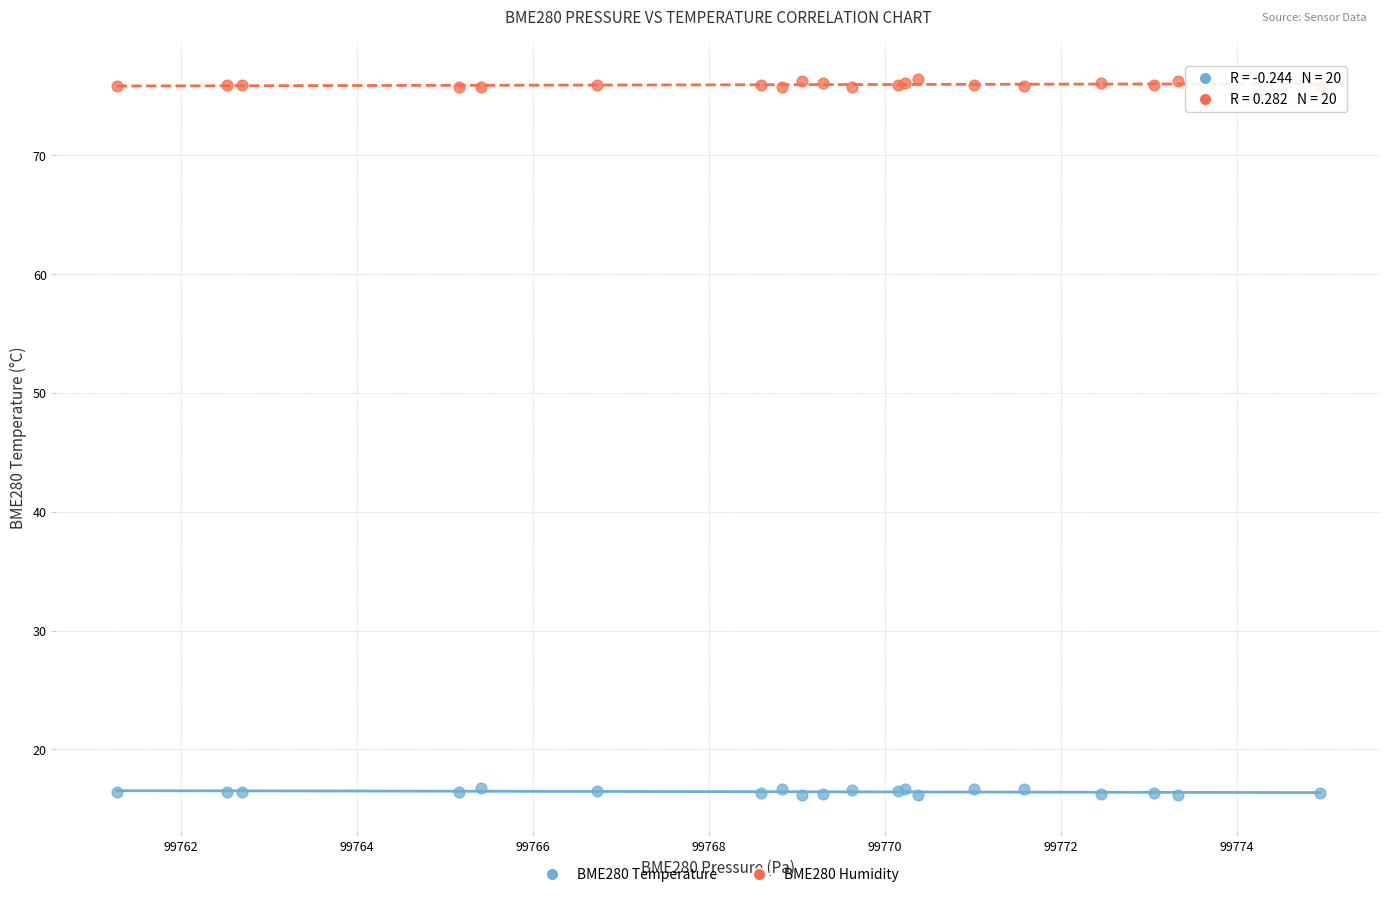

Which series reaches the minimum Y coordinate?

BME280 Temperature